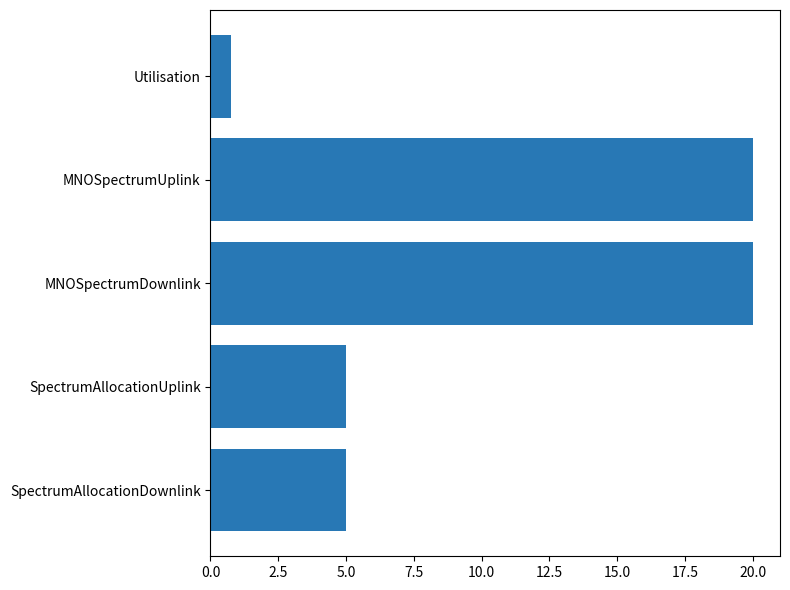

Count the values in the range 5 to 20.

4